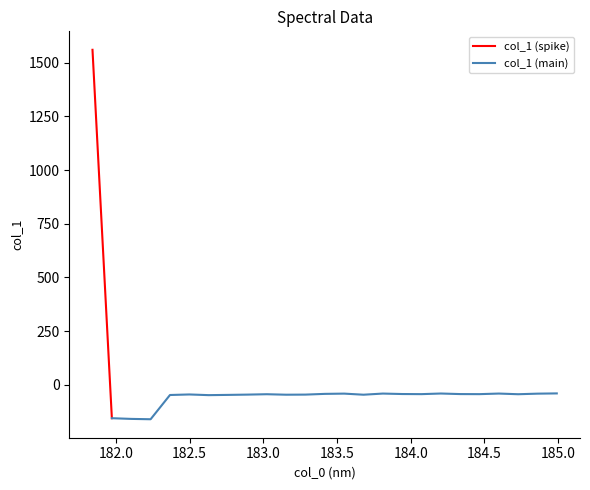

What is the label of the 1st point from the left?

181.8418